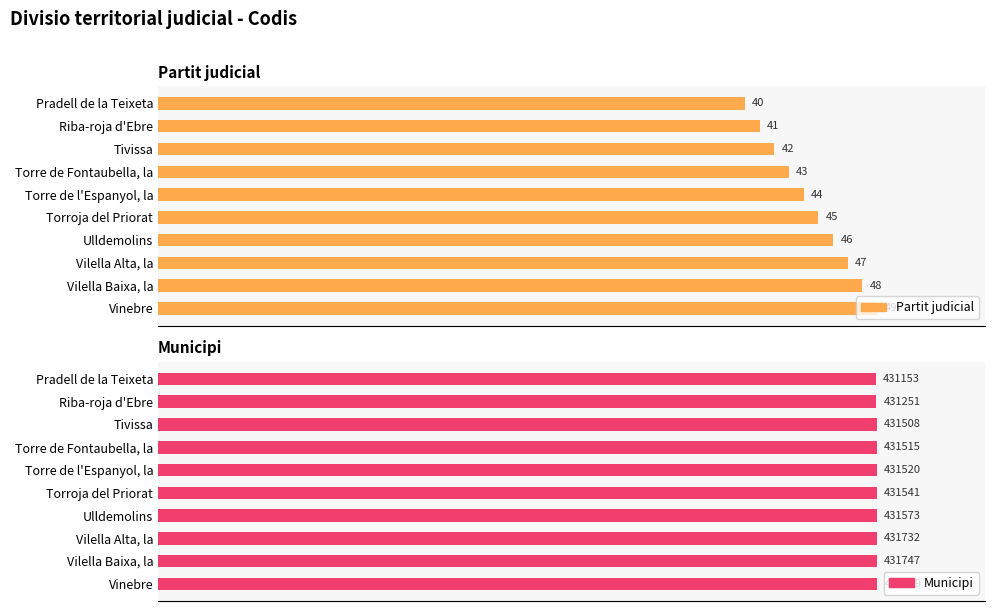

What is the difference between the Municipi values at 40 and 50?

21